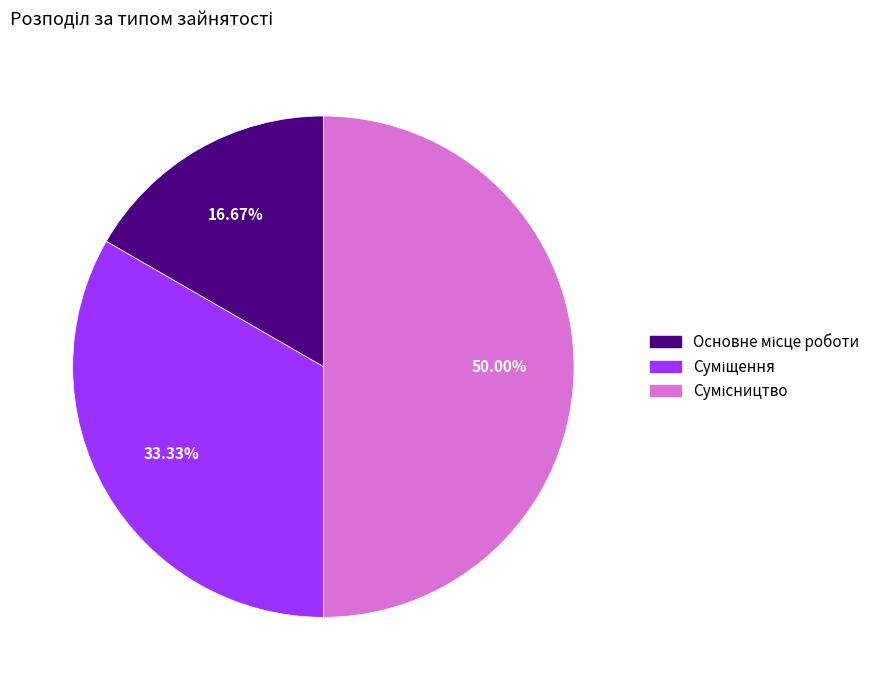

How many segments does this pie chart have?

3